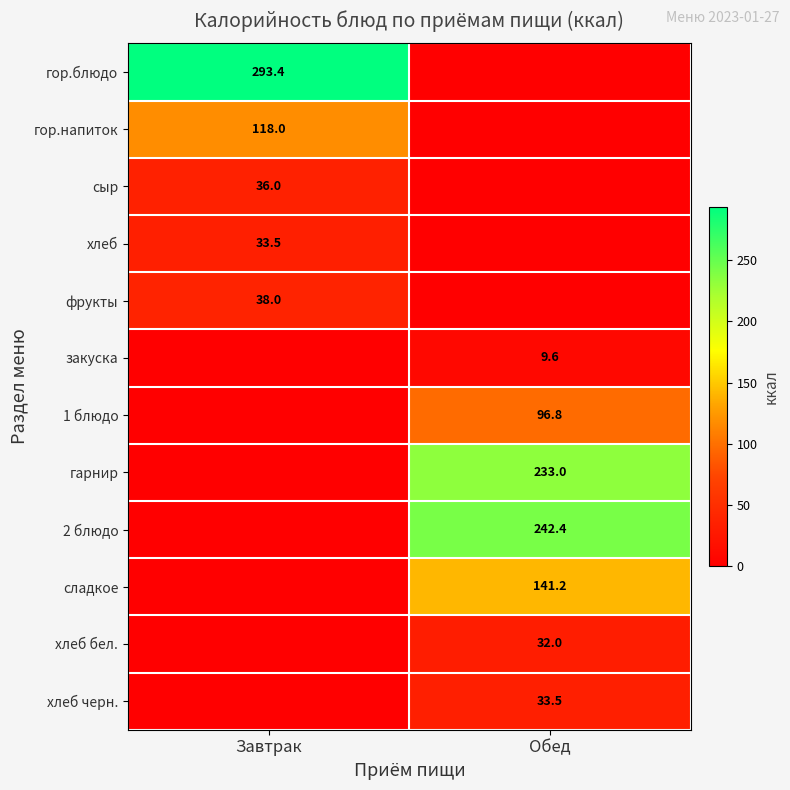

Is the value of фрукты at Завтрак greater than the value of сыр at Завтрак?

Yes